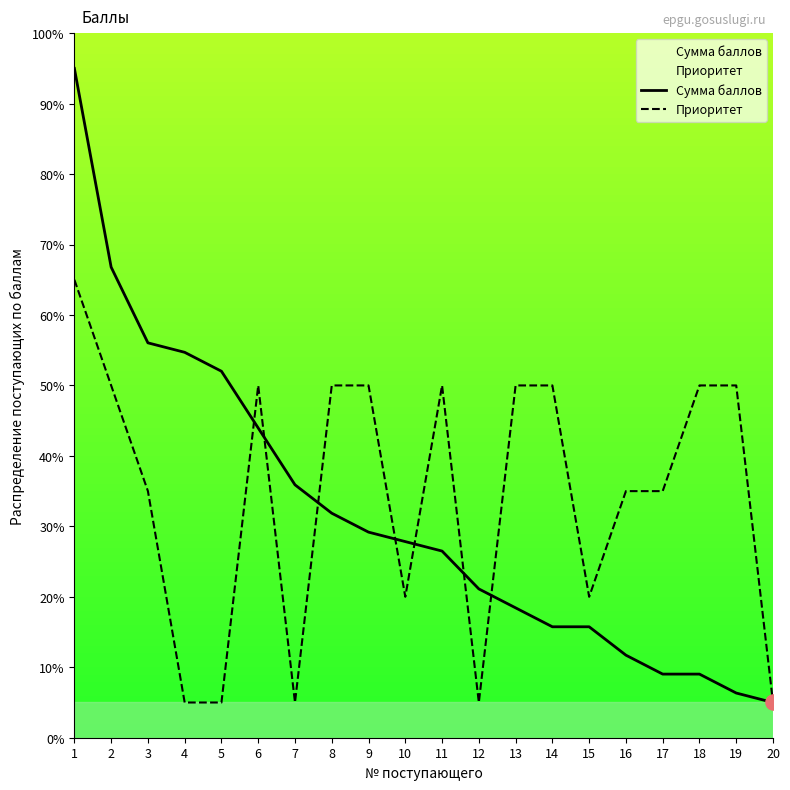

Which series has the largest total across all categories?

Приоритет